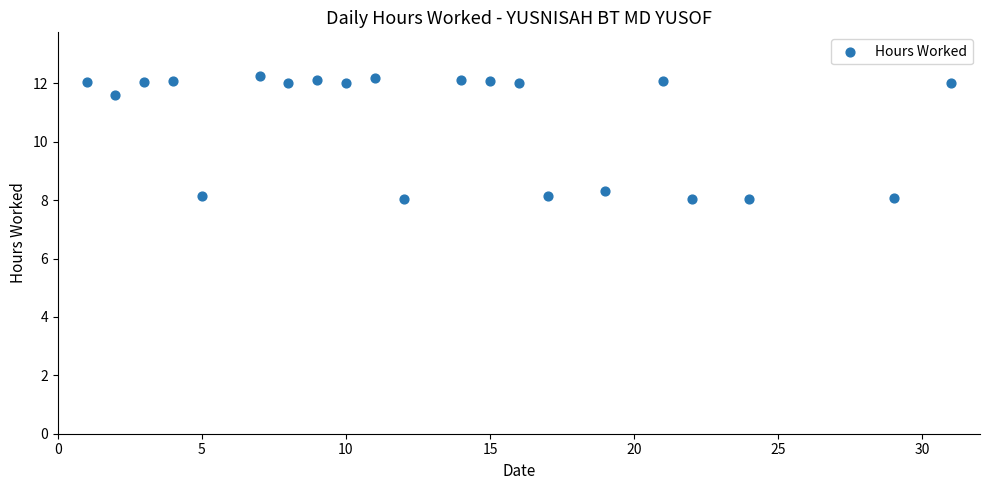

What is the range of Y values (max minus min)?

4.2